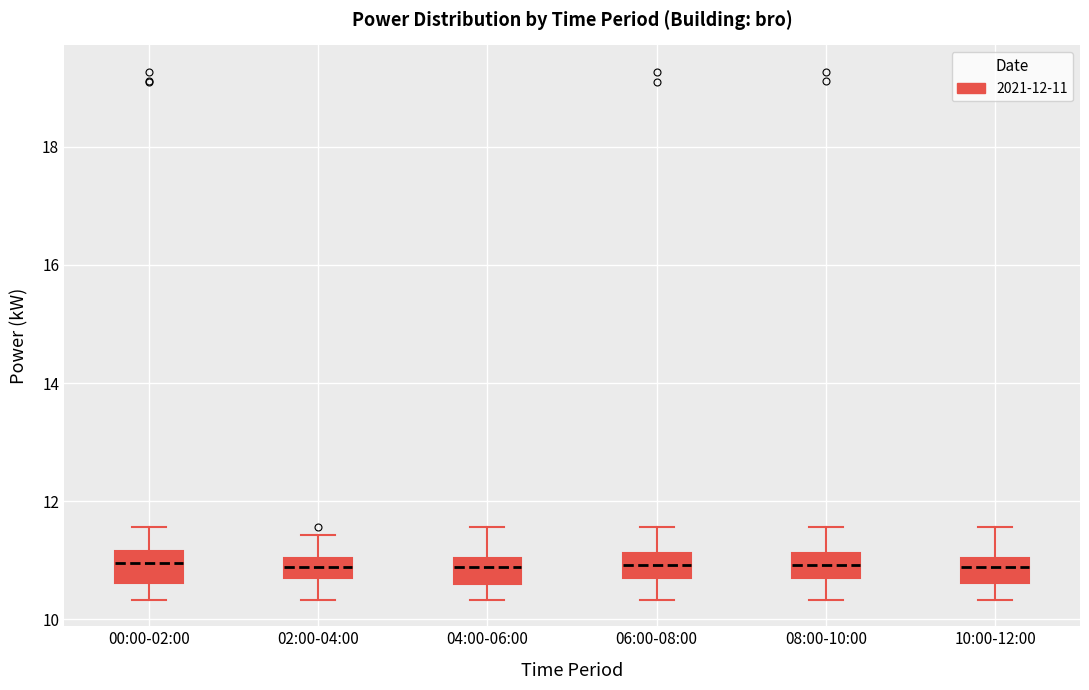

Reading left to right, transcribe this box plot: for each box, give where its median line is, the range the box spans, and where its two whiskers end, as read against the y-axis. The values are not printed on the chart, so give them approximately, as read against the axis.

00:00-02:00: median 11.0, box 10.6 to 11.2, whiskers 10.4 to 11.6
02:00-04:00: median 10.8 (inside the box), box 10.8 to 11.0, whiskers 10.4 to 11.4
04:00-06:00: median 10.8, box 10.6 to 11.0, whiskers 10.4 to 11.6
06:00-08:00: median 11.0, box 10.8 to 11.2, whiskers 10.4 to 11.6
08:00-10:00: median 11.0, box 10.8 to 11.2, whiskers 10.4 to 11.6
10:00-12:00: median 10.8, box 10.6 to 11.0, whiskers 10.4 to 11.6